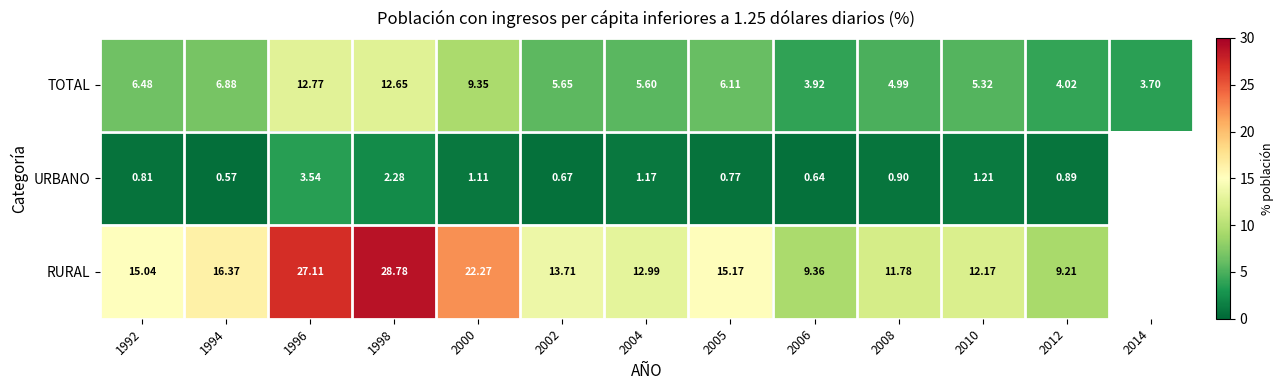

At 2005, list the series in order from smallest to largest.

URBANO, TOTAL, RURAL